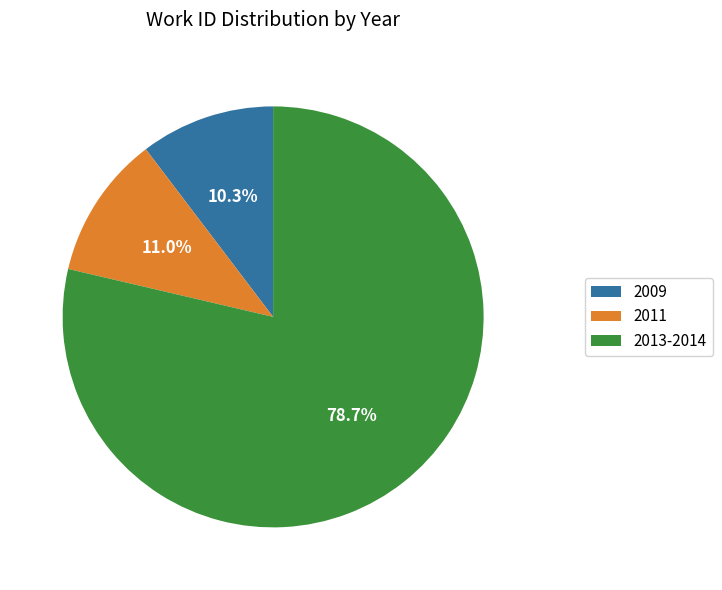

Do 2011 and 2013-2014 together represent more than half of the pie?

Yes